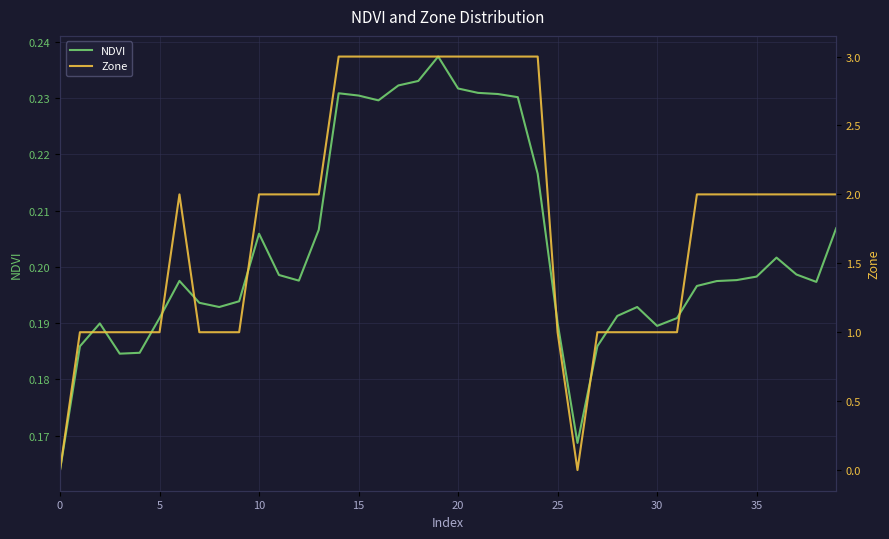

The NDVI series shows 0.3 at 35. True or false?

False